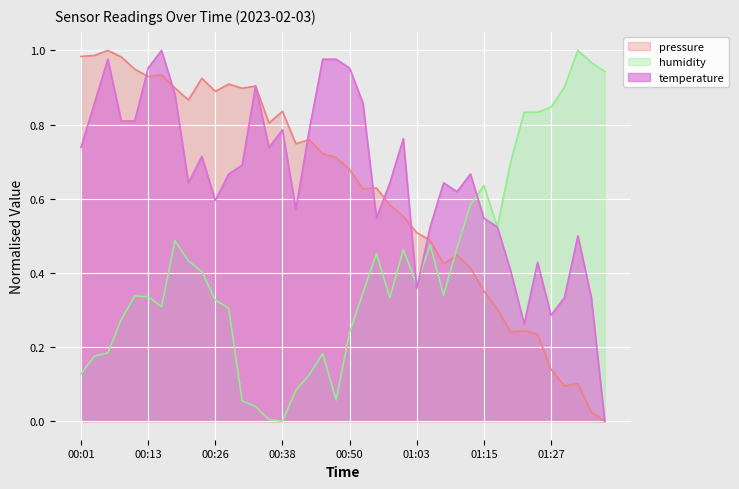

Read the pressure value at 01:27.

0.1